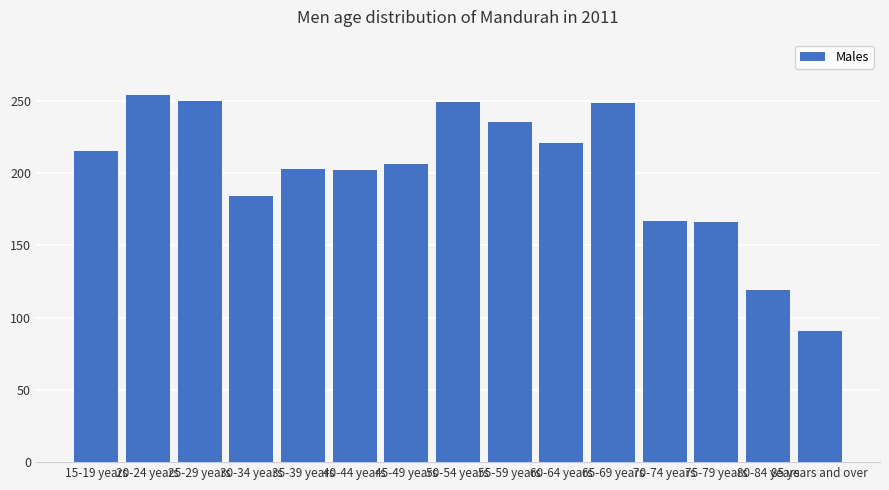

Are the bars horizontal?

No